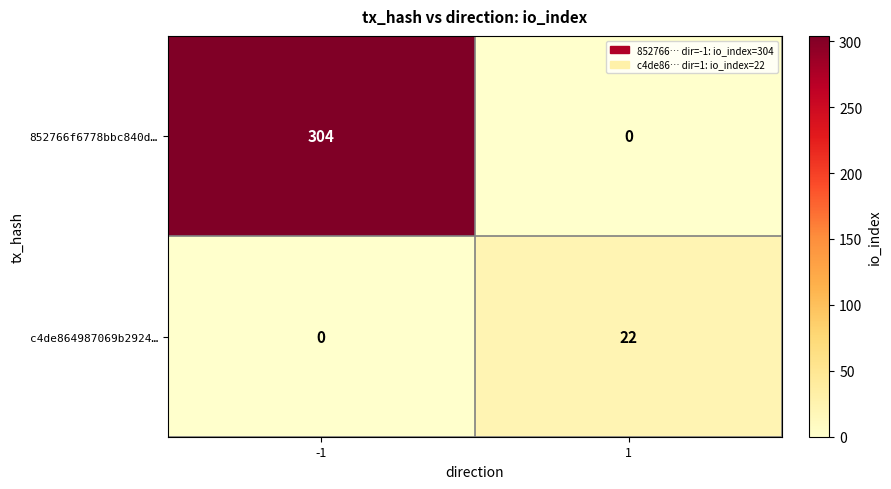

Which series has the largest total across all categories?

852766f6778bbc840d…